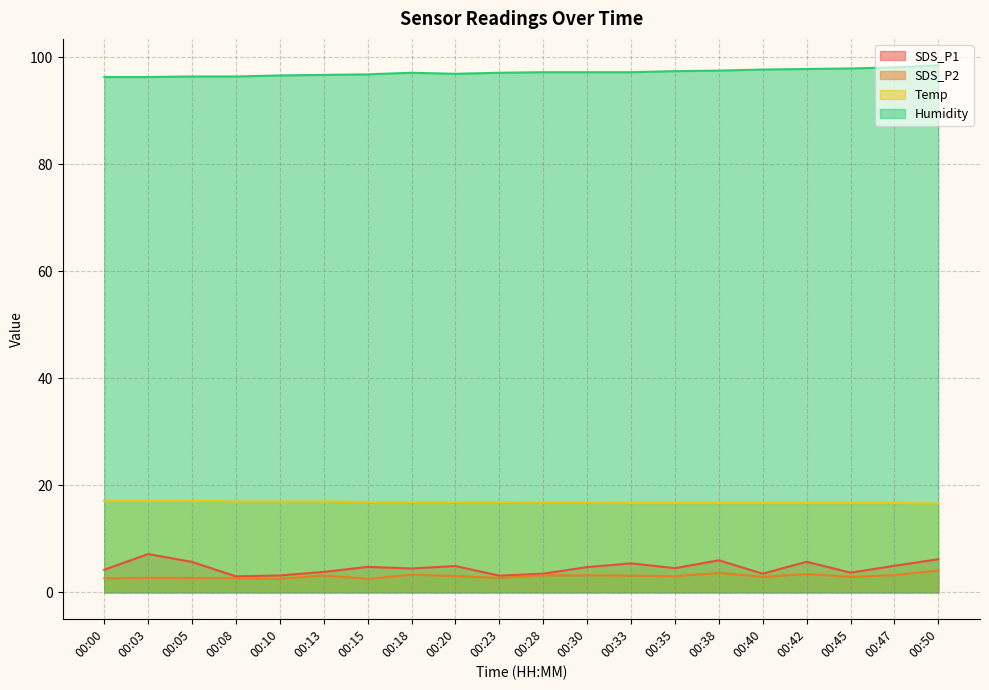

Which category has the lowest value in the SDS_P1 series?

00:08